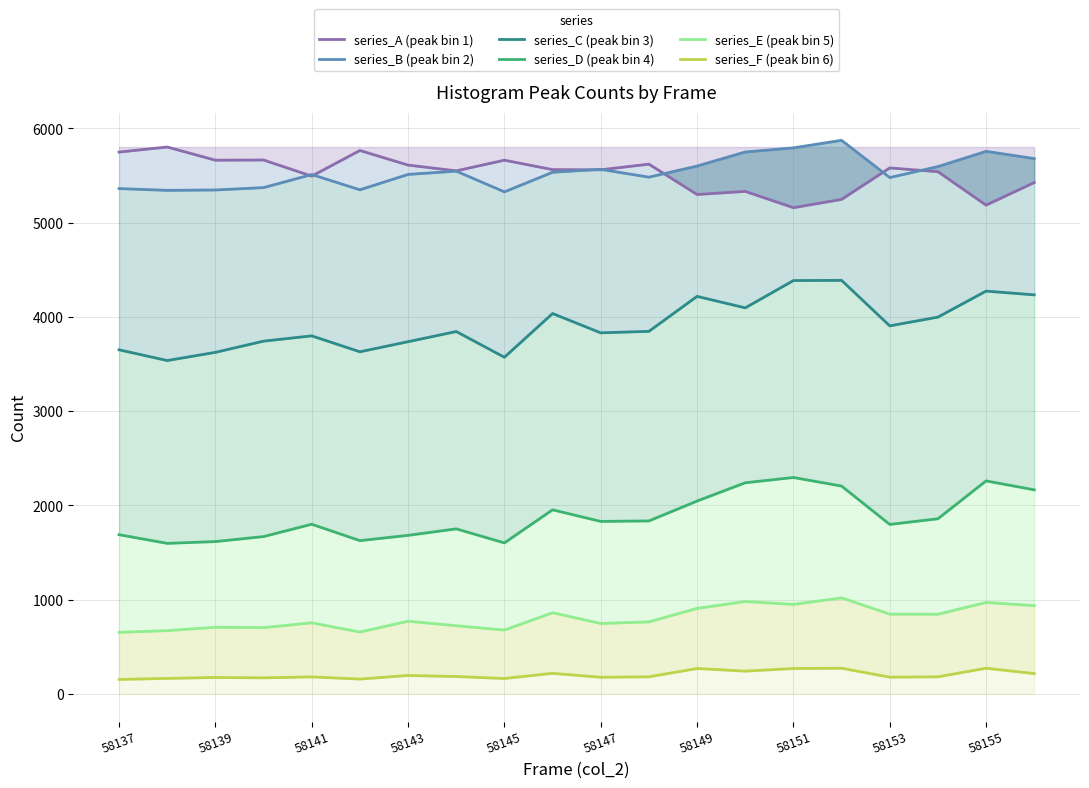

What is the difference between the maximum and minimum values in the series_A (peak bin 1) series?

644